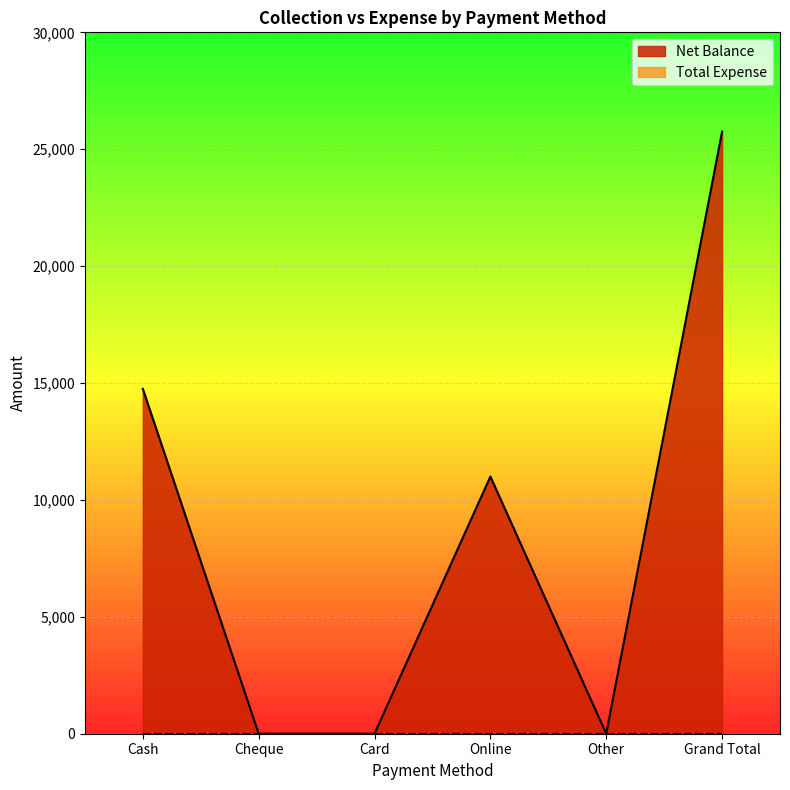

Rank the categories by value from lowest to highest.

Cheque, Card, Other, Online, Cash, Grand Total